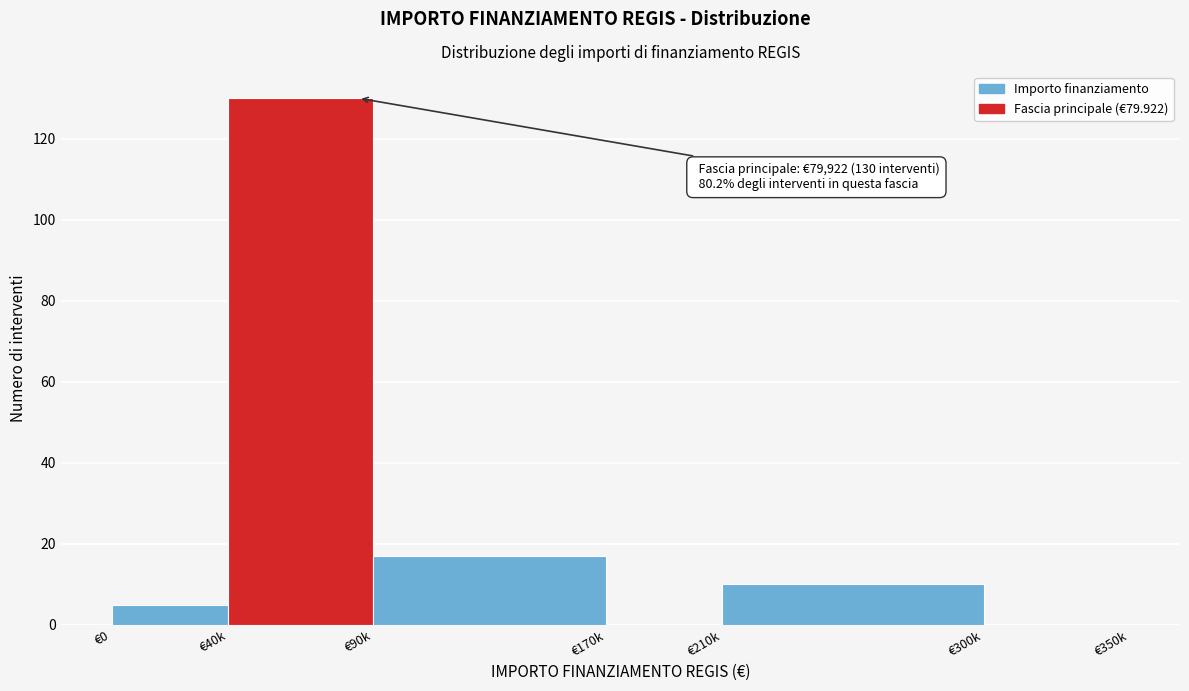

Reading left to right, extract all data points from this chart.

€0=5	€40k=130	€90k=17	€170k=0	€210k=10	€300k=0